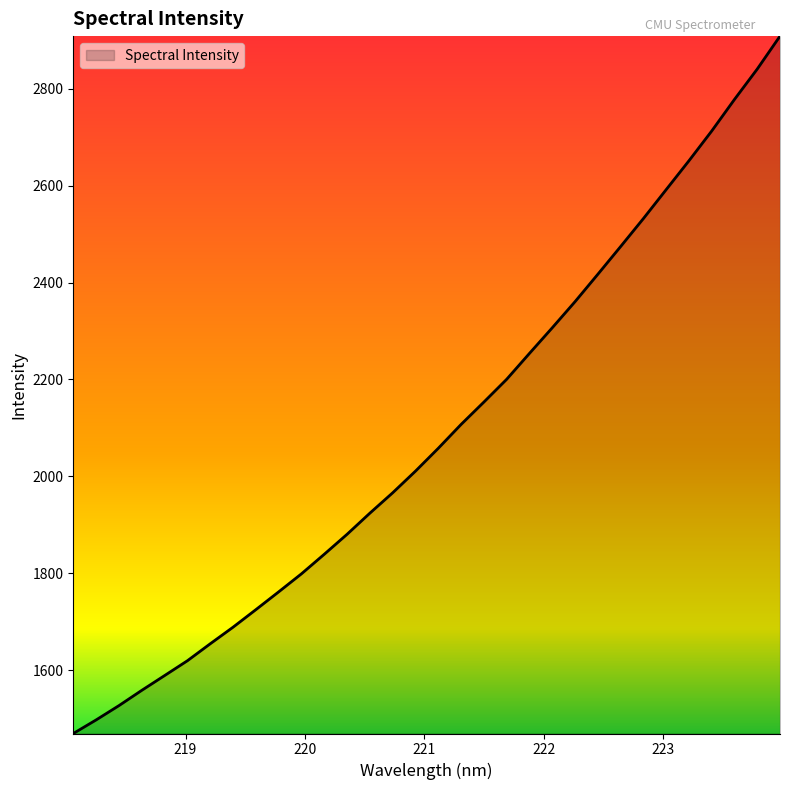

What is the maximum value shown in the chart?

2908.4